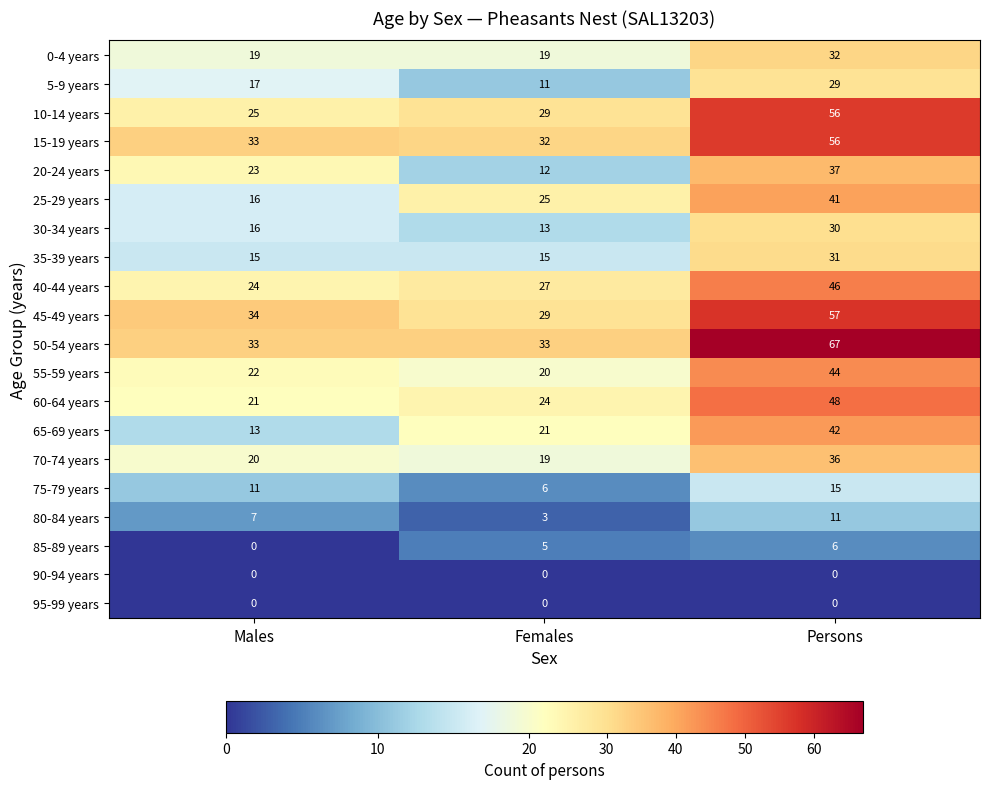

Which series has the largest total across all categories?

50-54 years